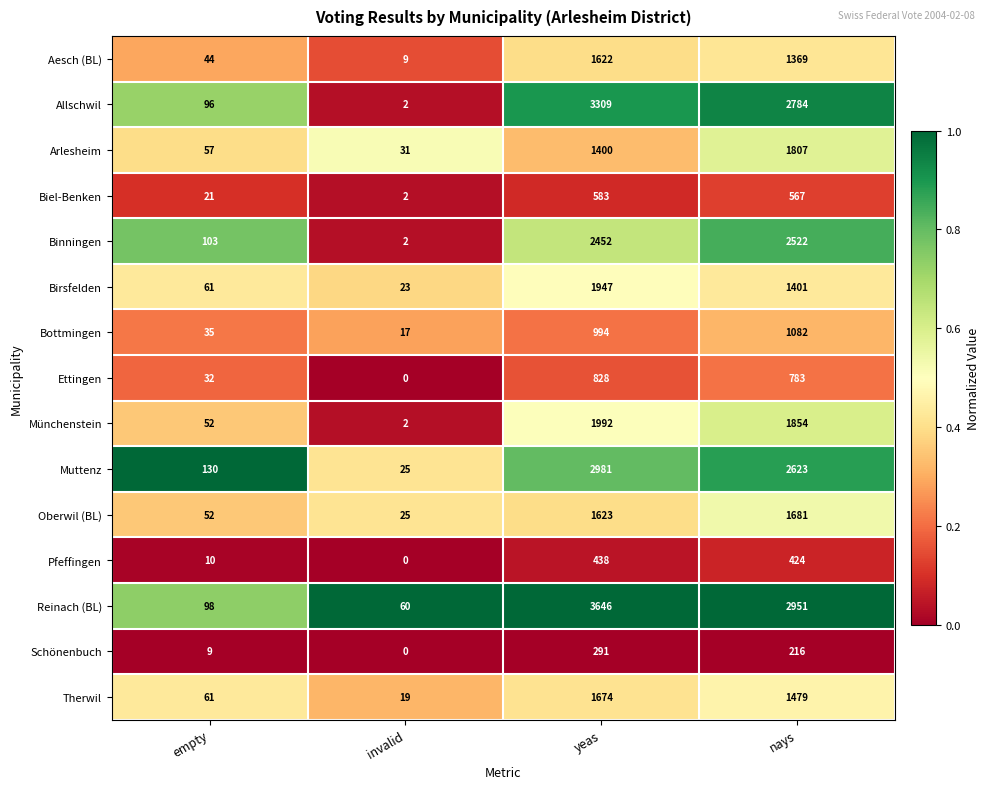

List the labels in order of Aesch (BL) value, smallest first.

invalid, empty, nays, yeas